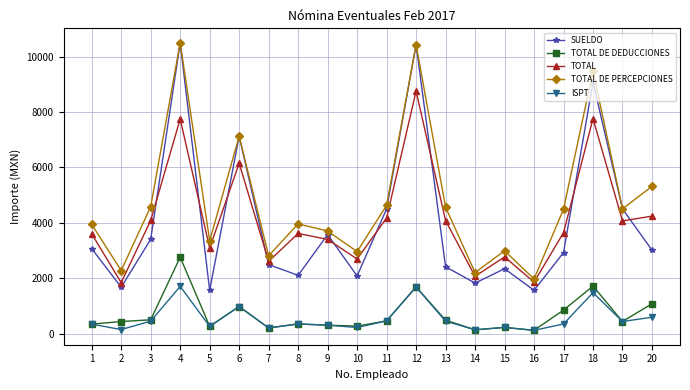

What is the value of the TOTAL point at the 13th from the left?

4079.5